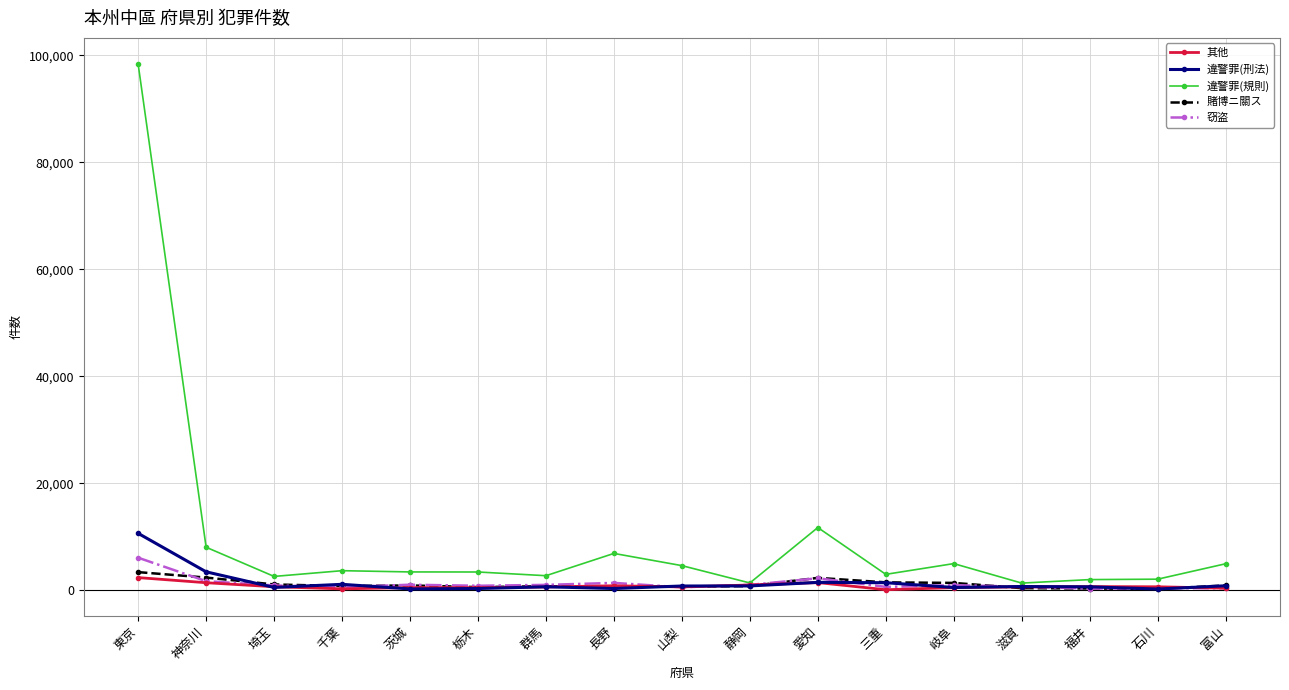

What is the spread (max minus min) of values at 茨城?

3177